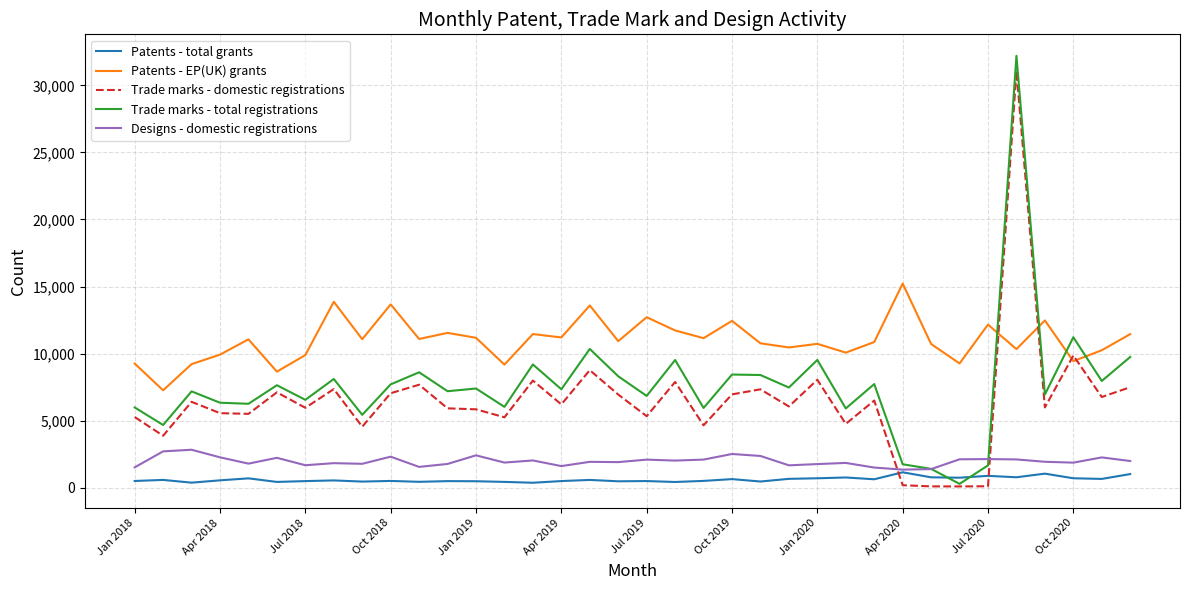

Which series has the largest total across all categories?

Patents - EP(UK) grants